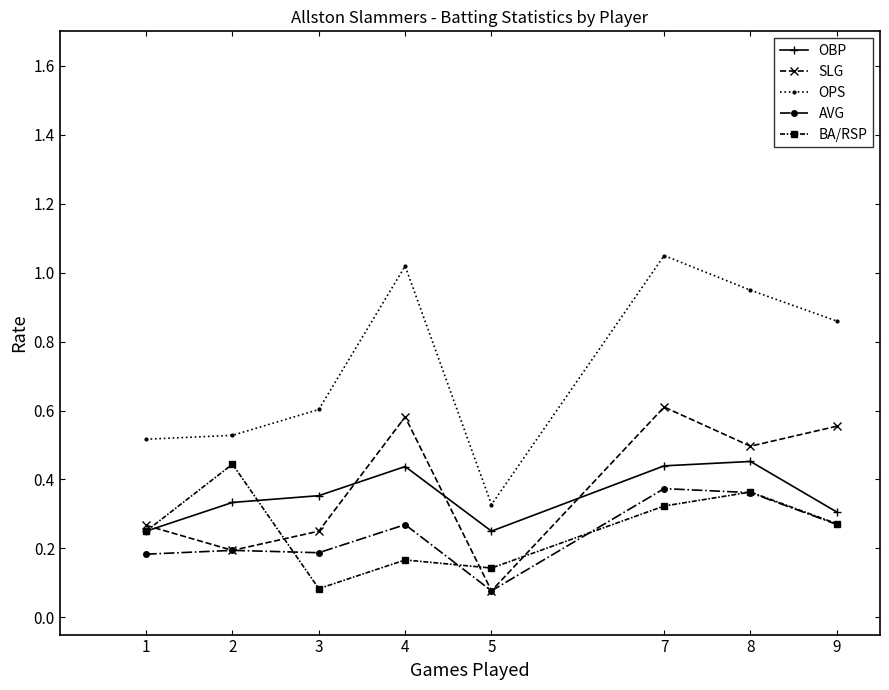

Which series has the largest total across all categories?

OPS